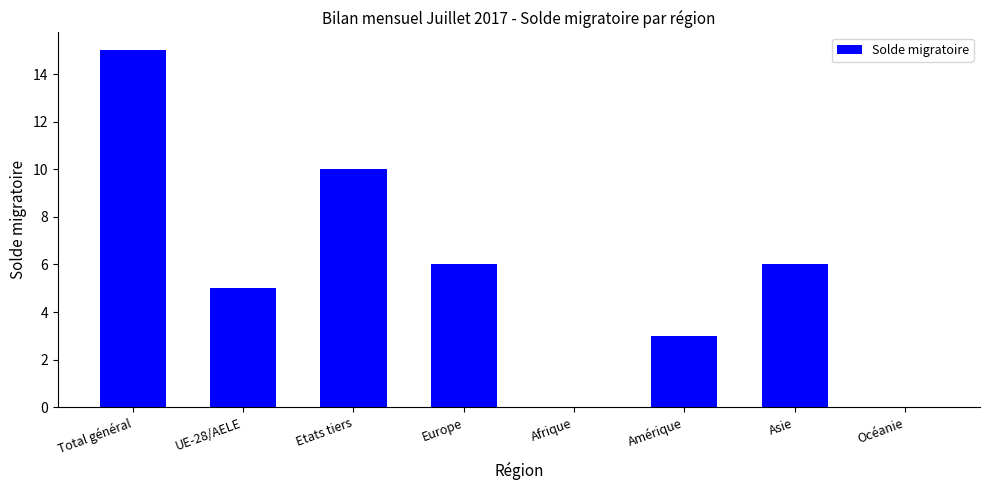

Are the bars horizontal?

No